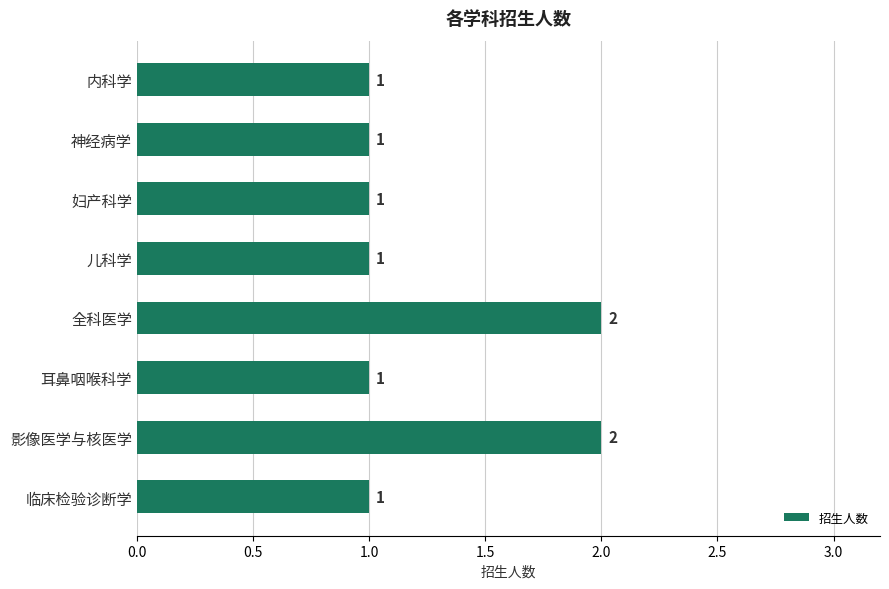

Count the values in the range 1 to 2.

8